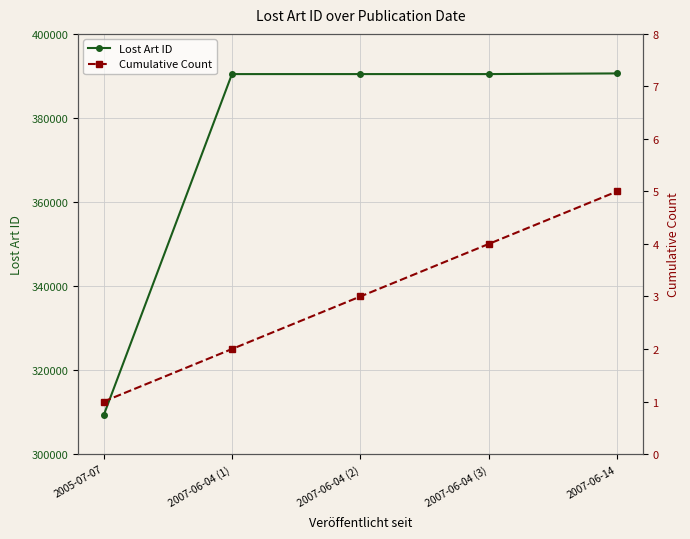

List the series in order of their overall mean, lowest first.

Cumulative Count, Lost Art ID